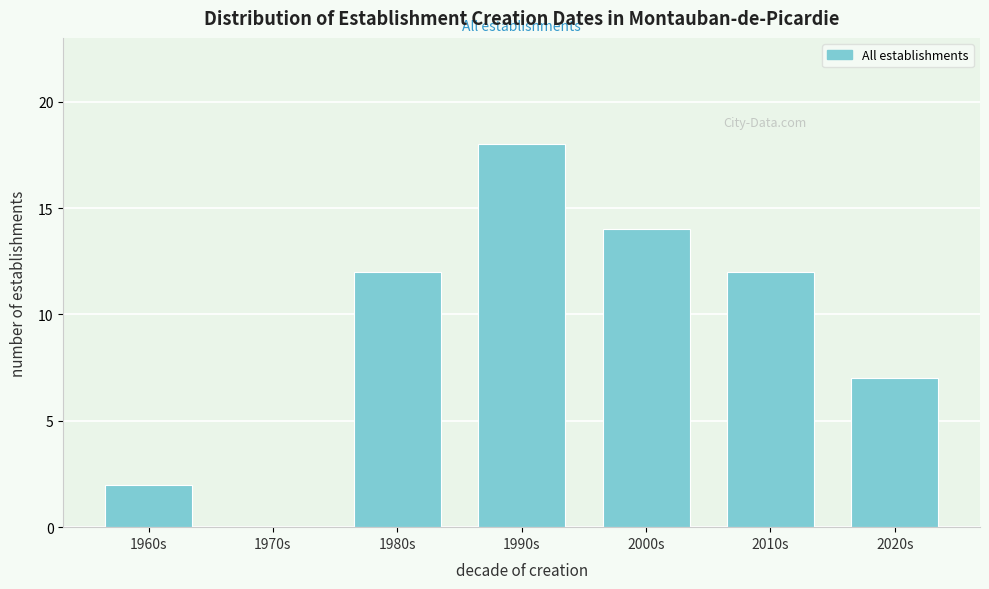

Reading left to right, extract all data points from this chart.

1960s=2	1970s=0	1980s=12	1990s=18	2000s=14	2010s=12	2020s=7